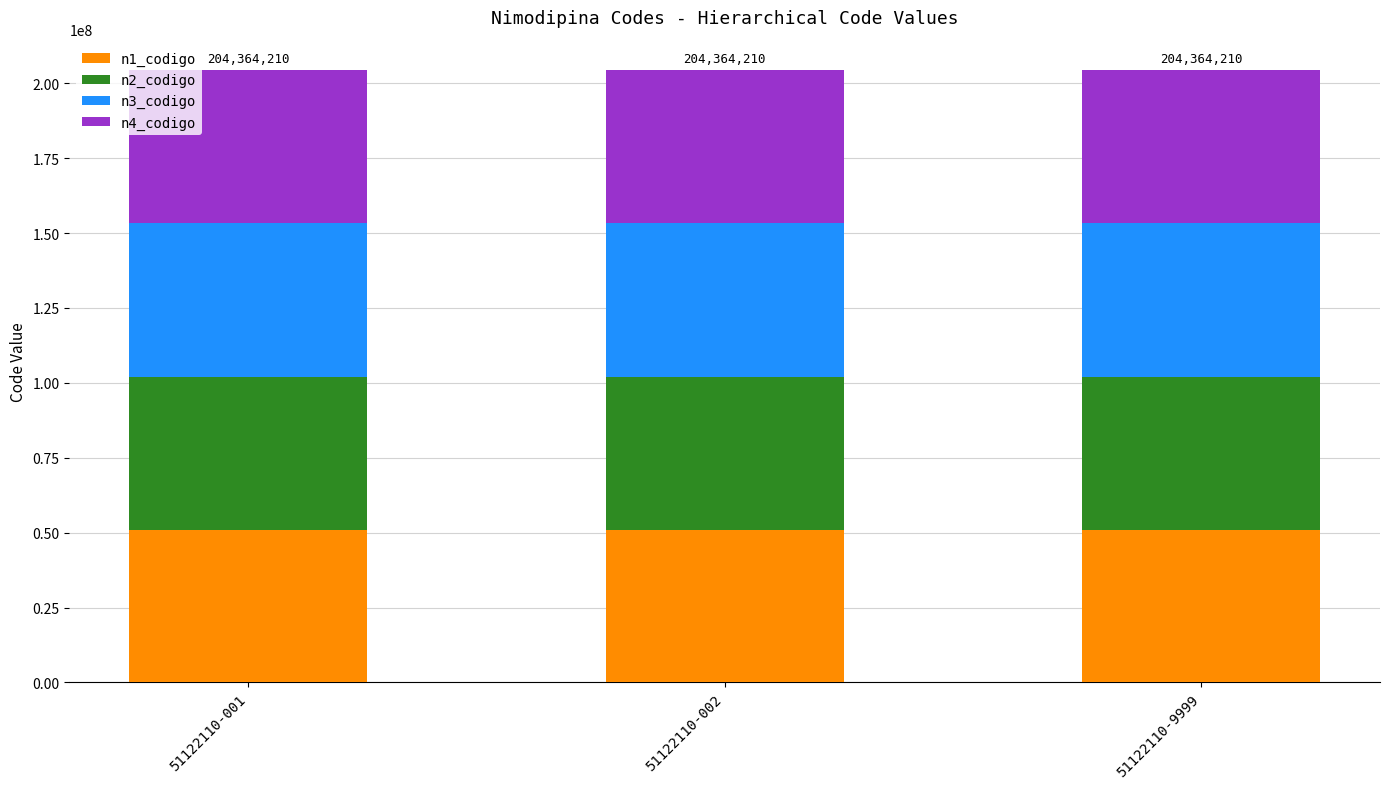

What are all the series names shown in the legend?

n1_codigo, n2_codigo, n3_codigo, n4_codigo